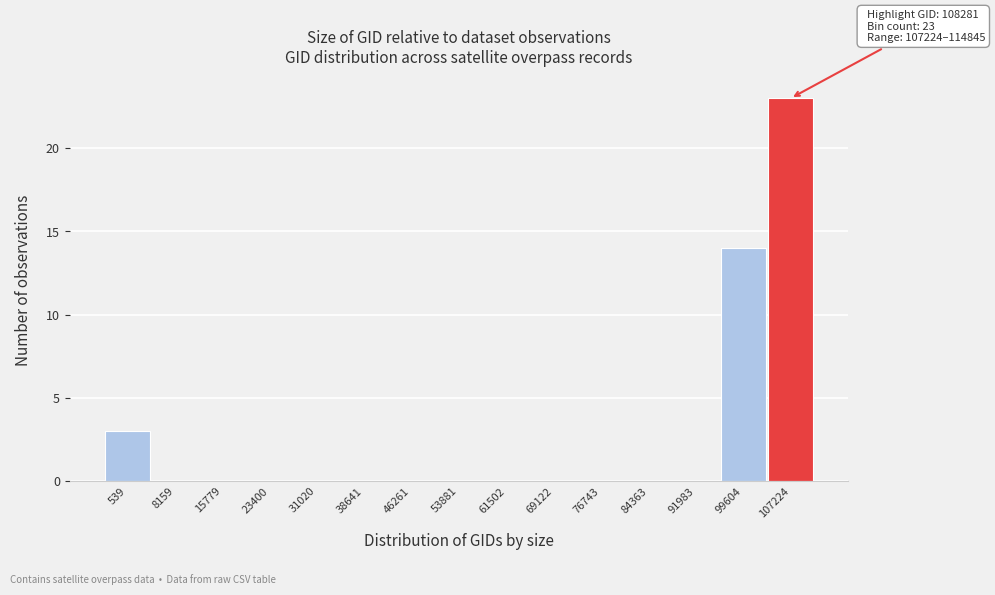

Reading left to right, transcribe all the data shown in this chart.

539=3	8159=0	15779=0	23400=0	31020=0	38641=0	46261=0	53881=0	61502=0	69122=0	76743=0	84363=0	91983=0	99604=14	107224=23